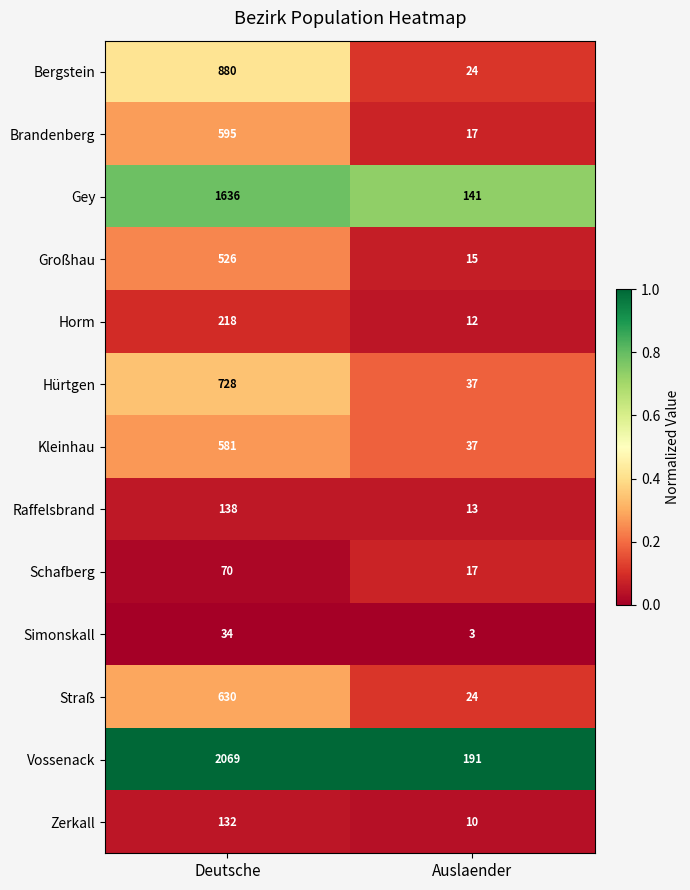

Which series has the largest range (max minus min)?

Vossenack